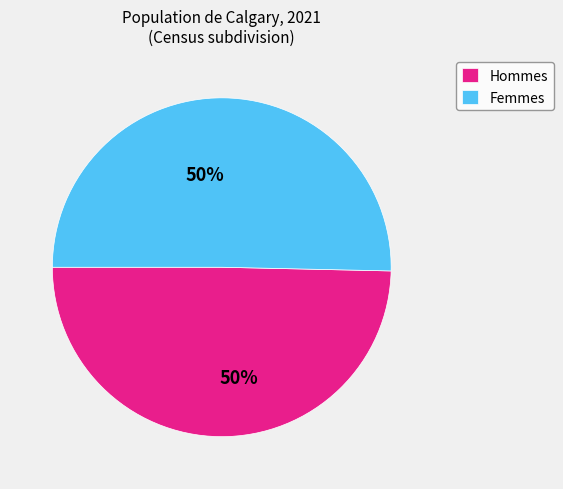

To the nearest percent, what portion does Femmes represent?

50%